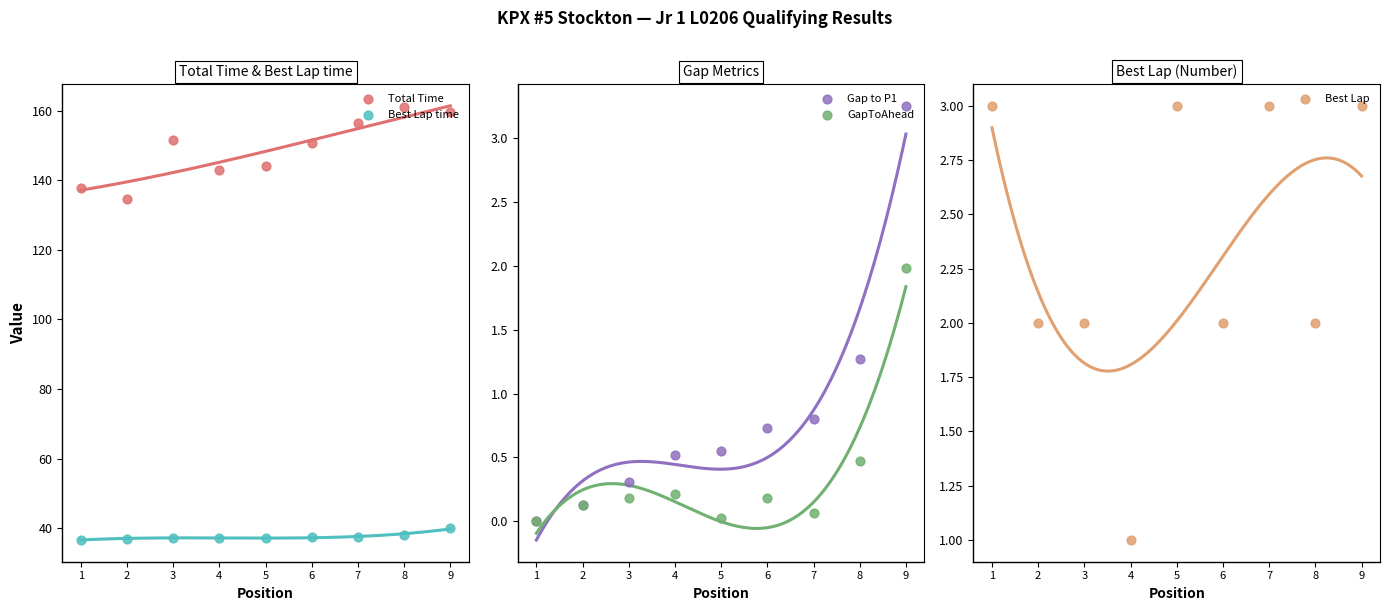

At how many categories does at least one series exceed 128?

9